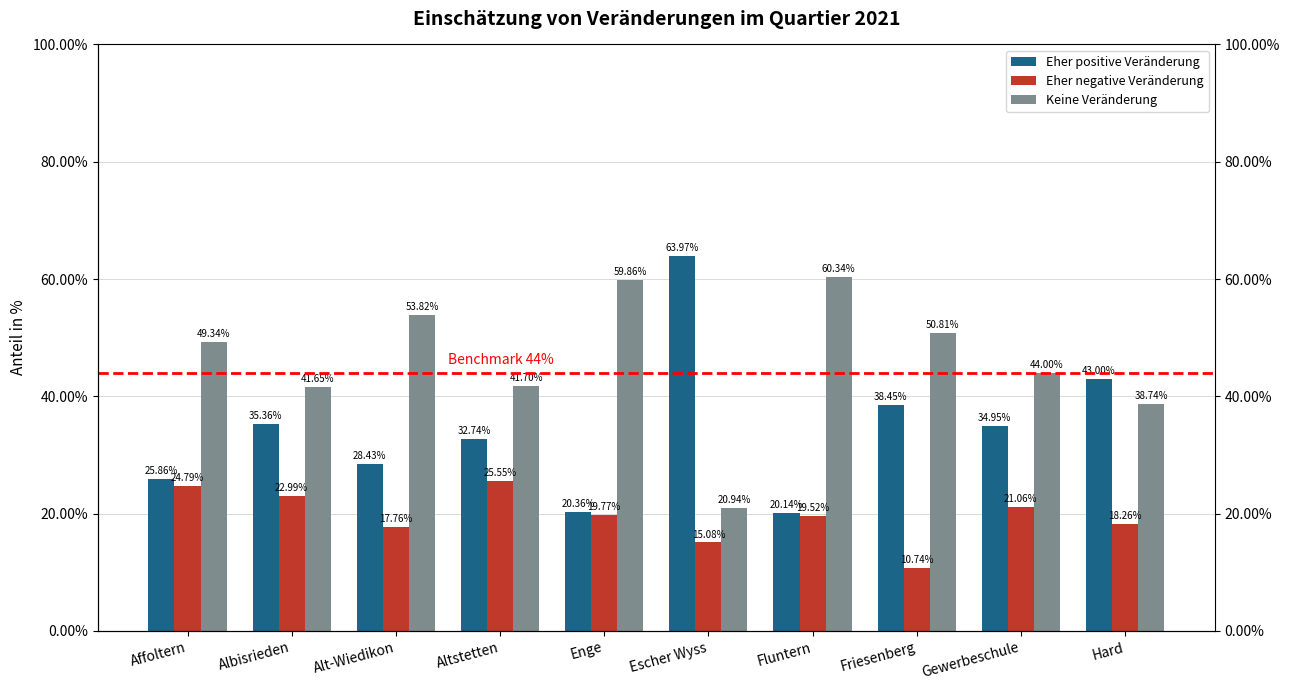

What is the total value across all series at Escher Wyss?

100.0